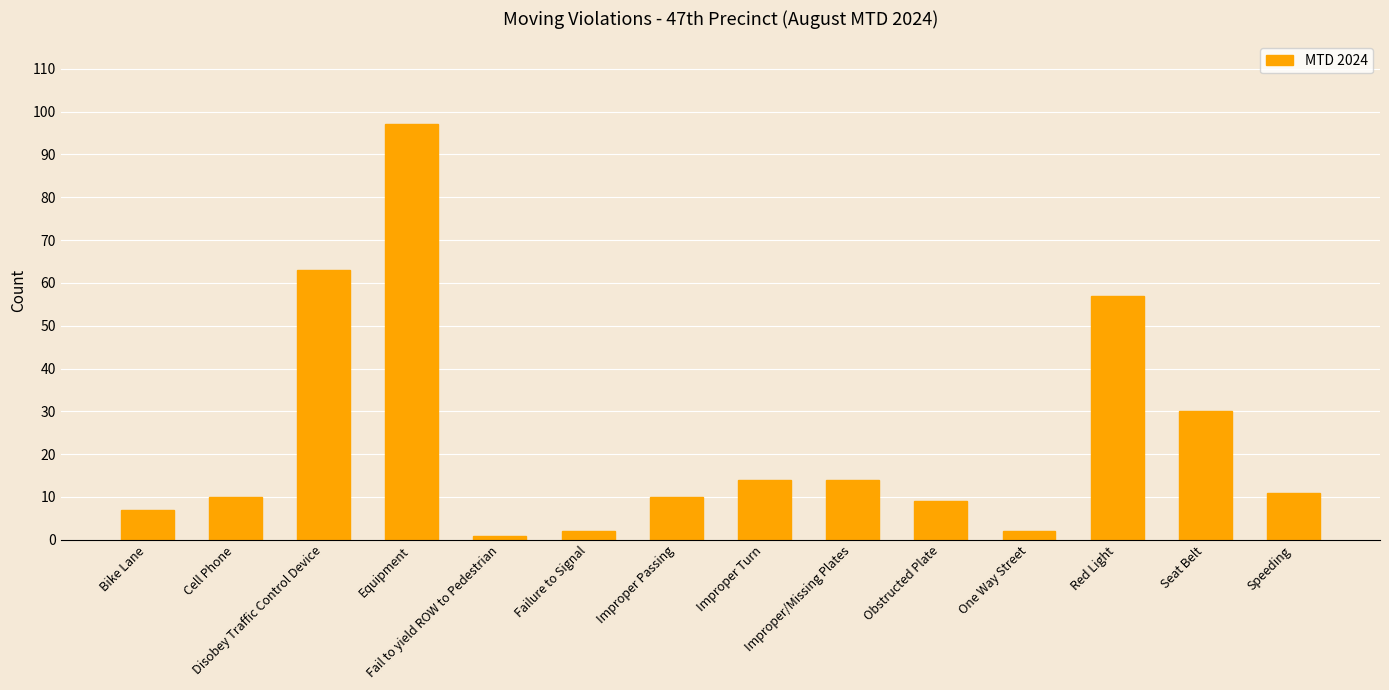

How many distinct data groups are displayed?

1